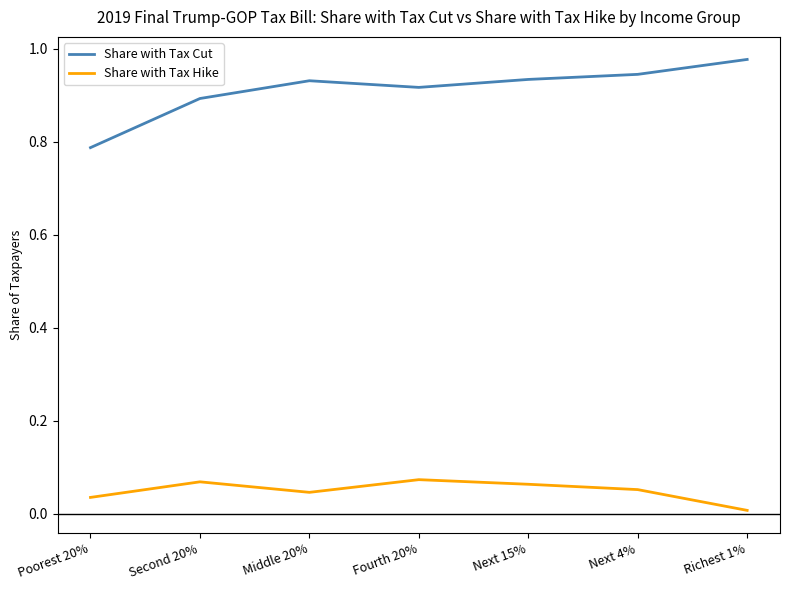

What is the sum of all Share with Tax Cut values?

6.4